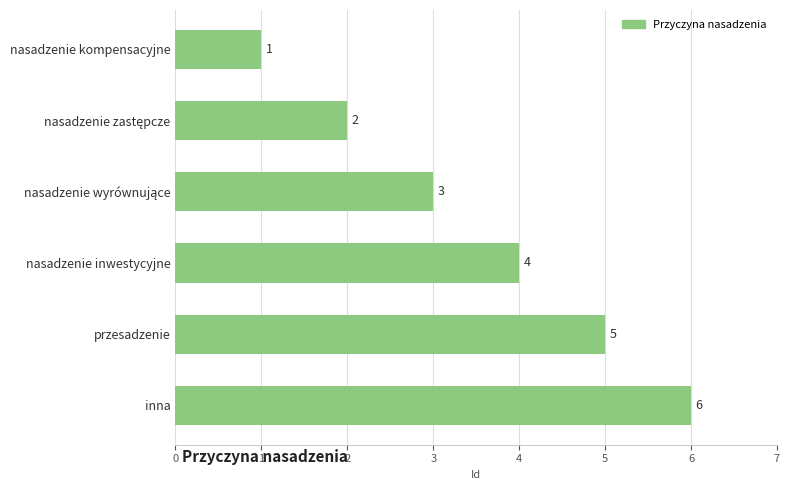

At which category does the chart reach its peak across all series?

inna